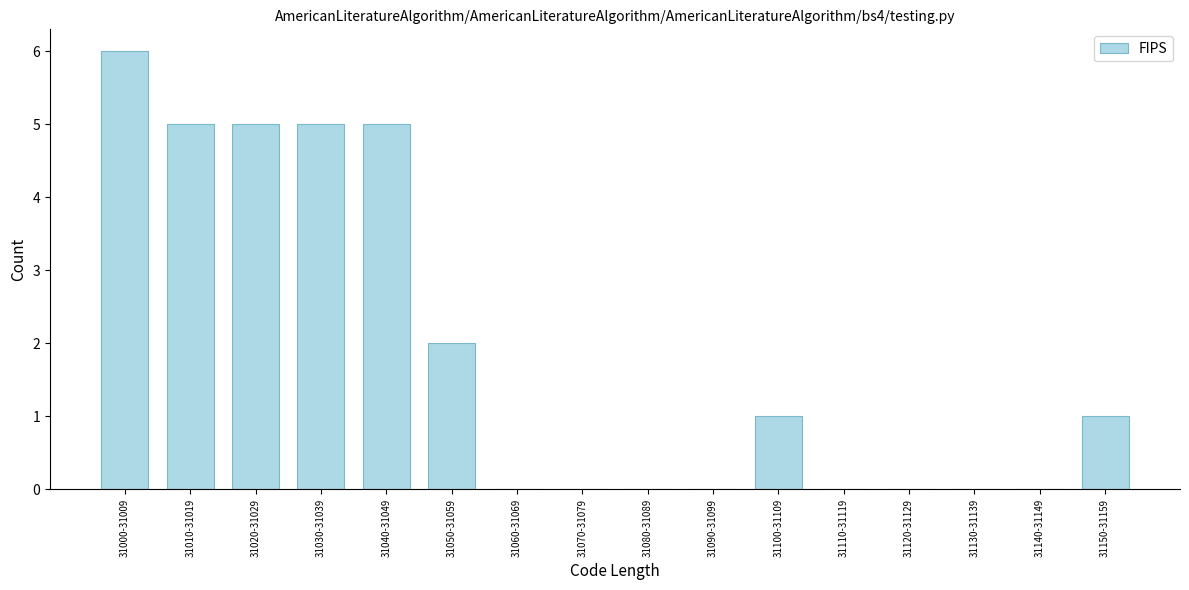

Reading left to right, extract all data points from this chart.

31000-31009=6	31010-31019=5	31020-31029=5	31030-31039=5	31040-31049=5	31050-31059=2	31060-31069=0	31070-31079=0	31080-31089=0	31090-31099=0	31100-31109=1	31110-31119=0	31120-31129=0	31130-31139=0	31140-31149=0	31150-31159=1